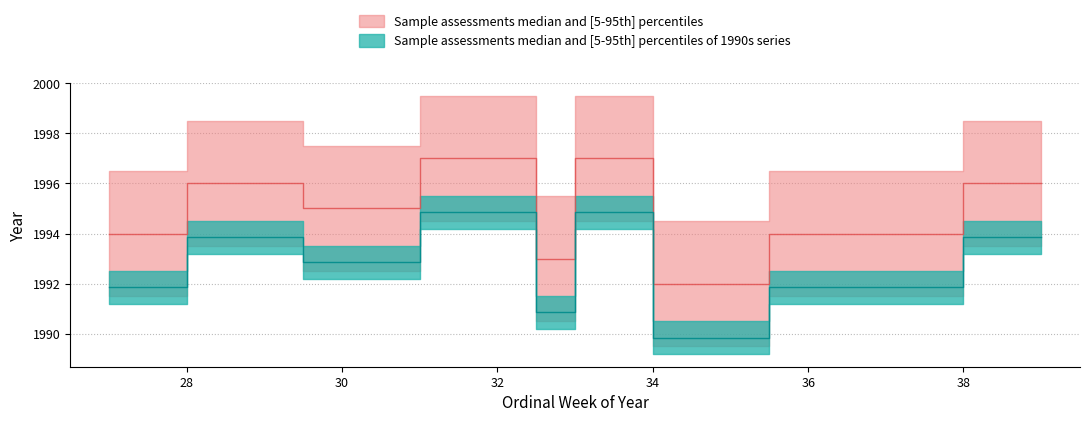

Reading left to right, transcribe all the data shown in this chart.

1994	1996	1995	1997	1993	1997	1992	1994	1994	1996